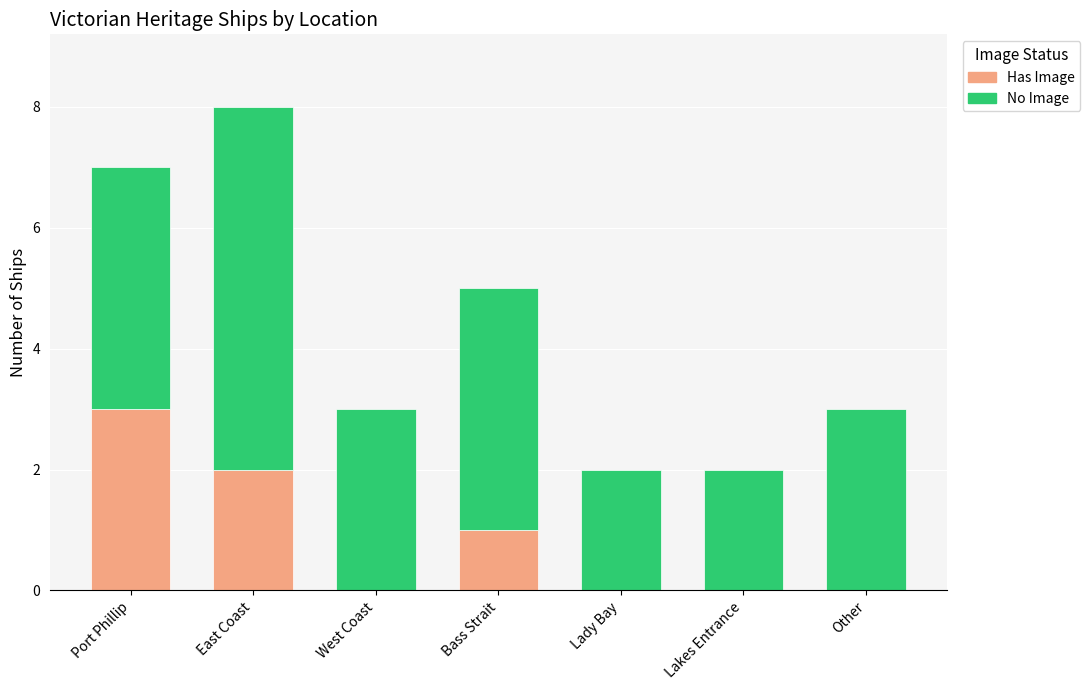

At which category is the sum across all series the highest?

East Coast